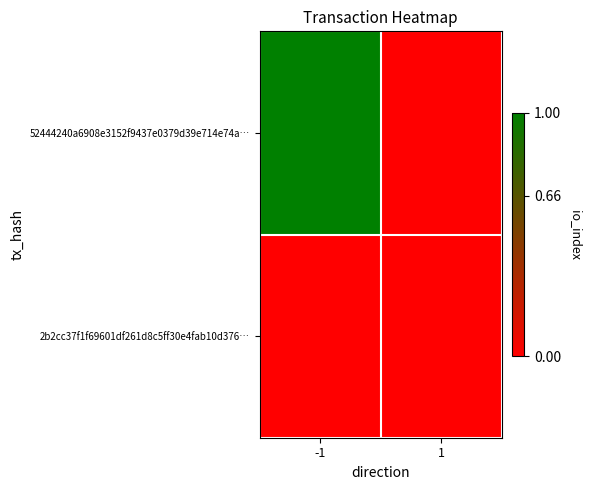

Reading left to right, extract all data points from this chart.

52444240a6908e3152f9437e0379d39e714e74a…: -1=1	1=0
2b2cc37f1f69601df261d8c5ff30e4fab10d376…: -1=0	1=0